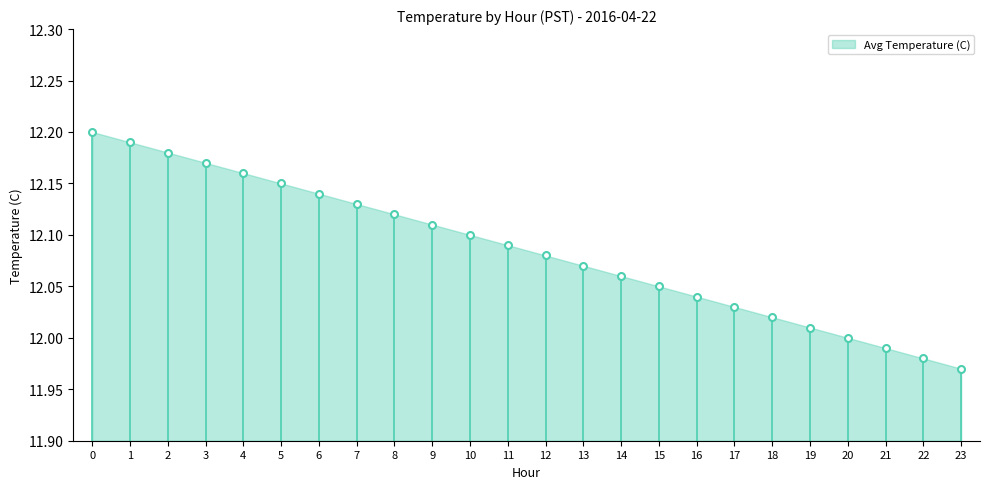

Where is the data nearest to the value 12?

20